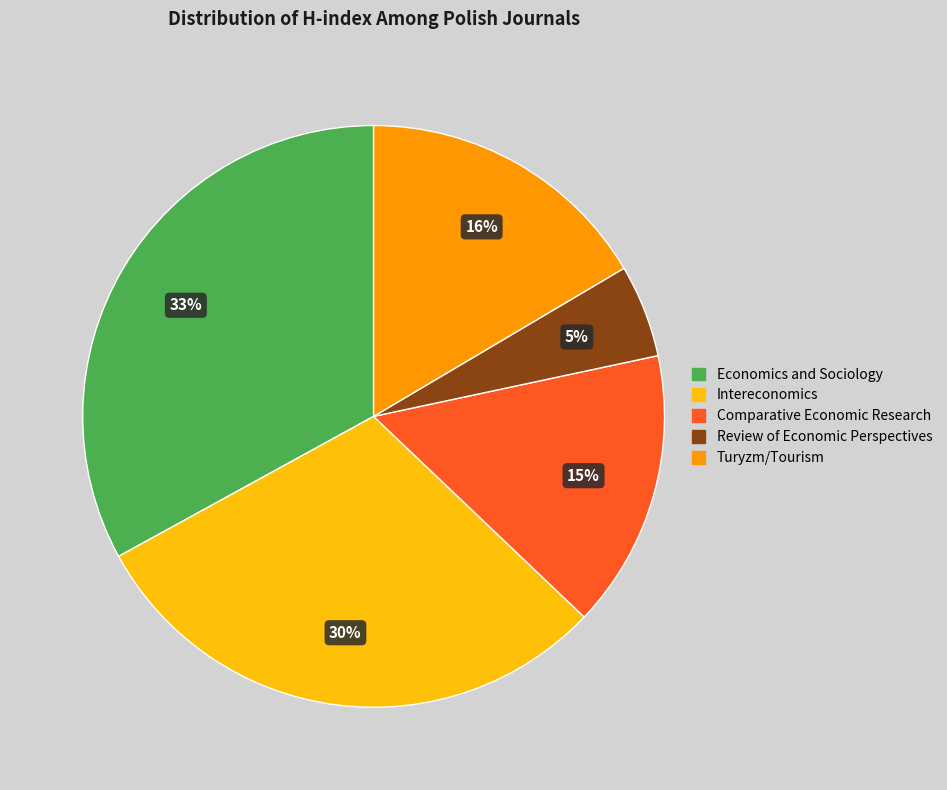

Which slice is the smallest?

Review of Economic Perspectives